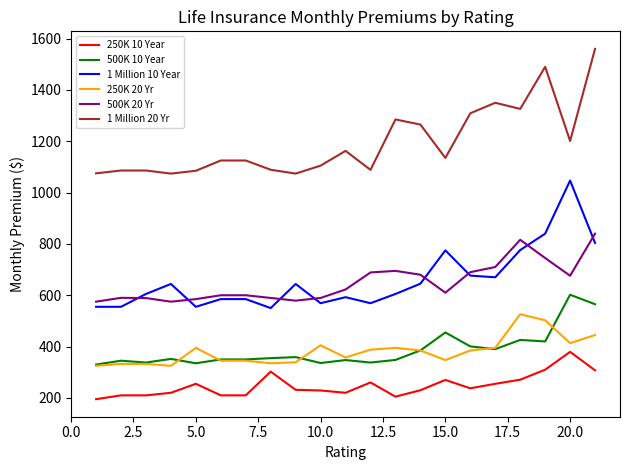

What is the maximum value for 250K 10 Year?

379.5